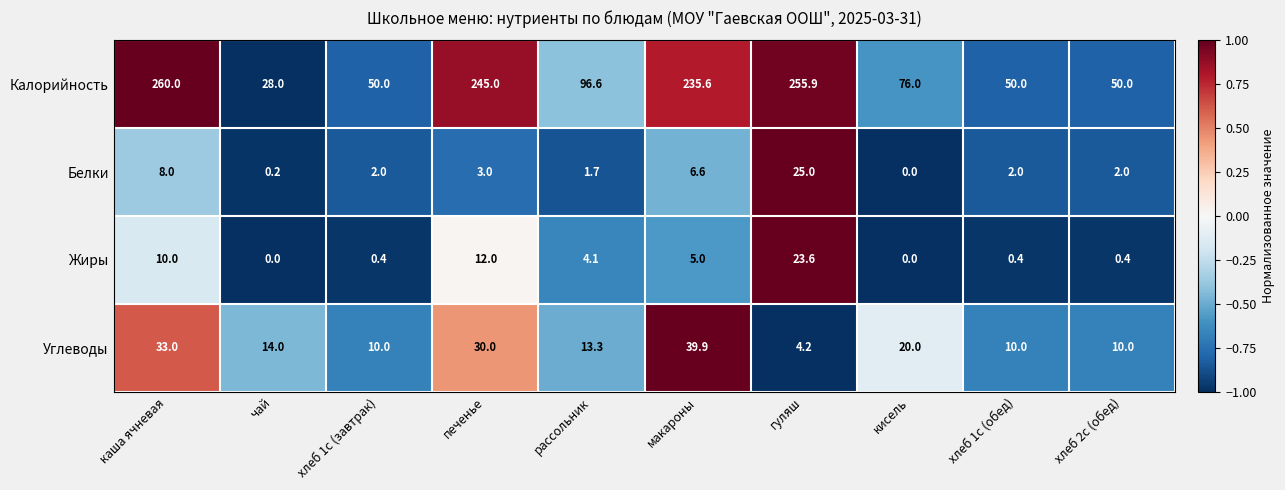

The Жиры series shows 0.4 at хлеб 1с (обед). True or false?

True